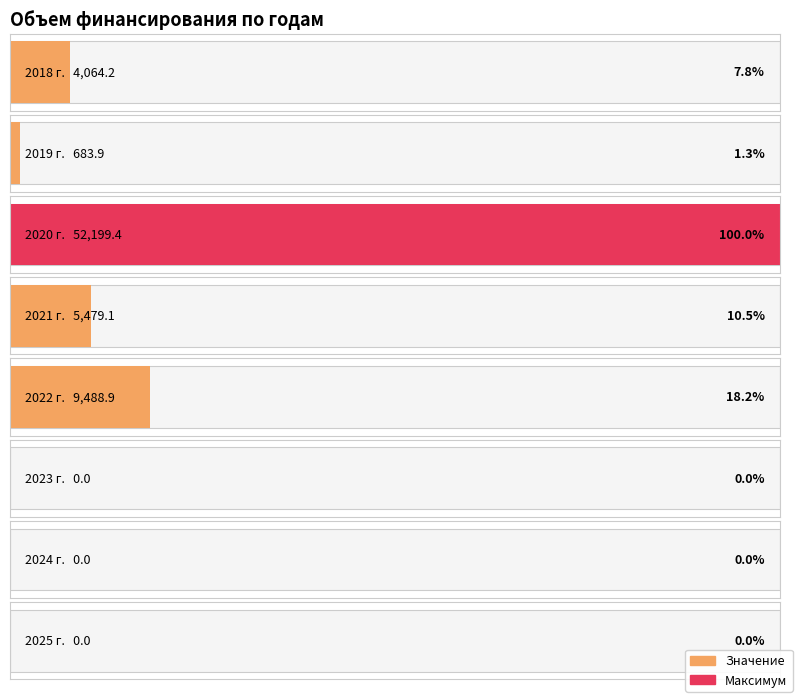

How many values are below 4064?

4